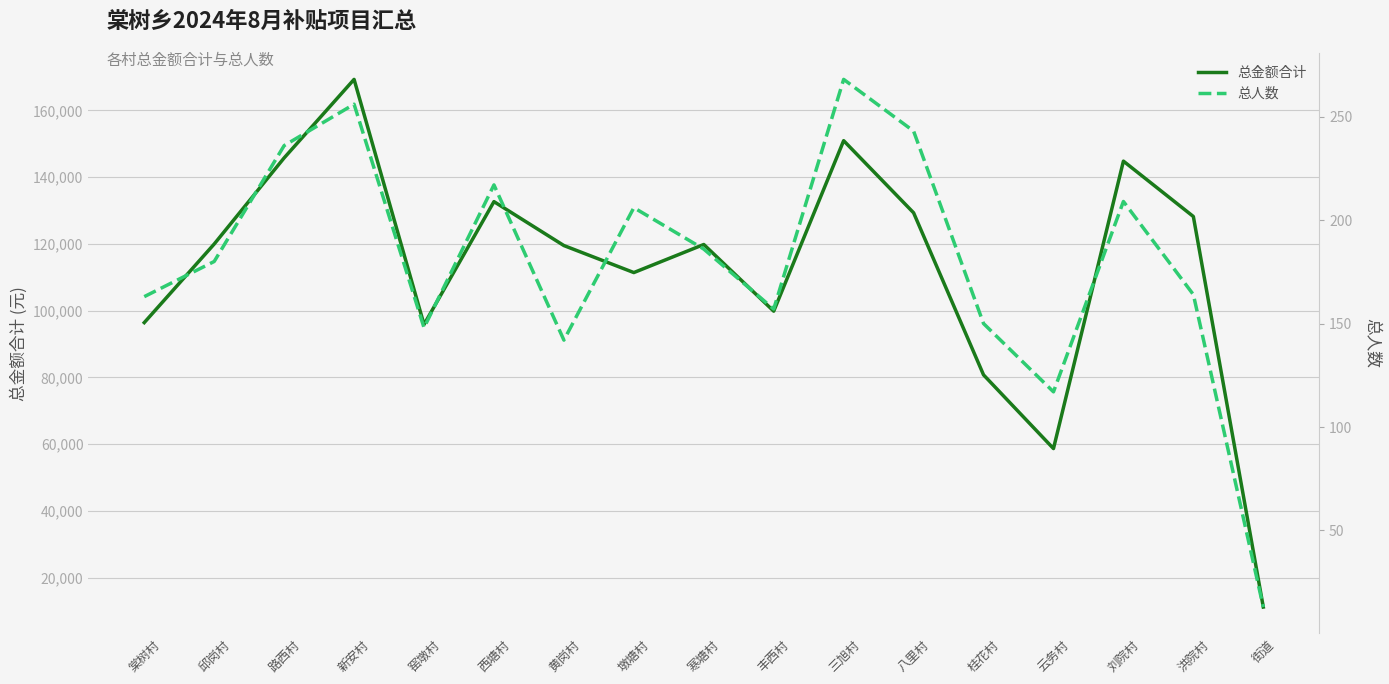

Rank the categories by 总金额合计 value from lowest to highest.

街道, 云务村, 桂花村, 窑墩村, 棠树村, 丰西村, 墩塘村, 黄岗村, 寒塘村, 邱岗村, 洪院村, 八里村, 西塘村, 刘院村, 路西村, 三旭村, 新安村